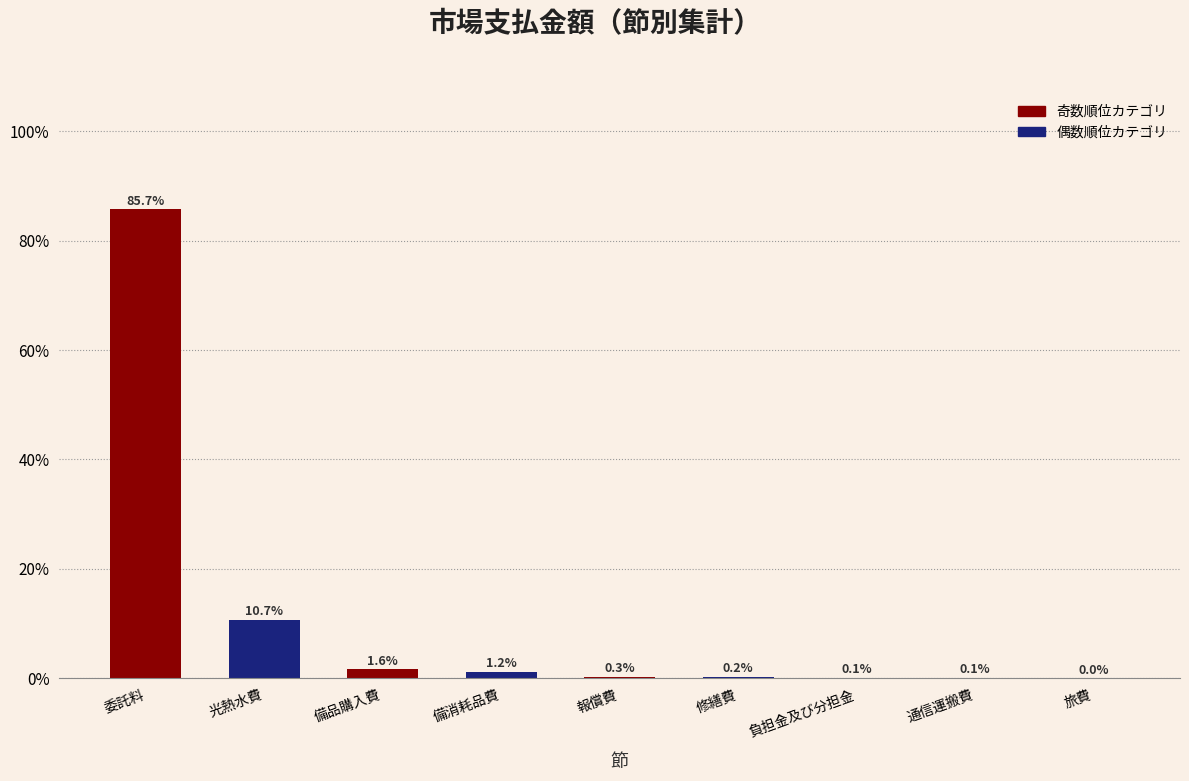

Is it true that the value at 委託料 is 85.7?

True